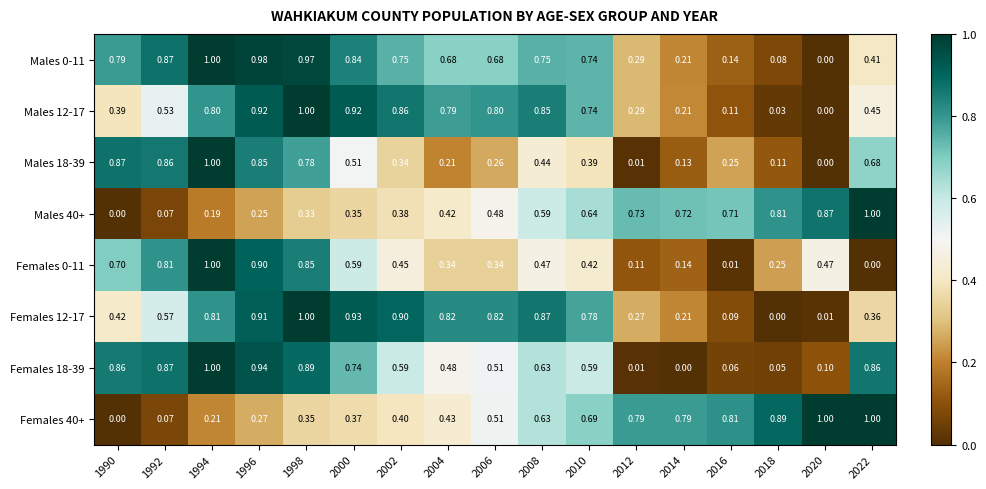

How many series are shown in this chart?

8